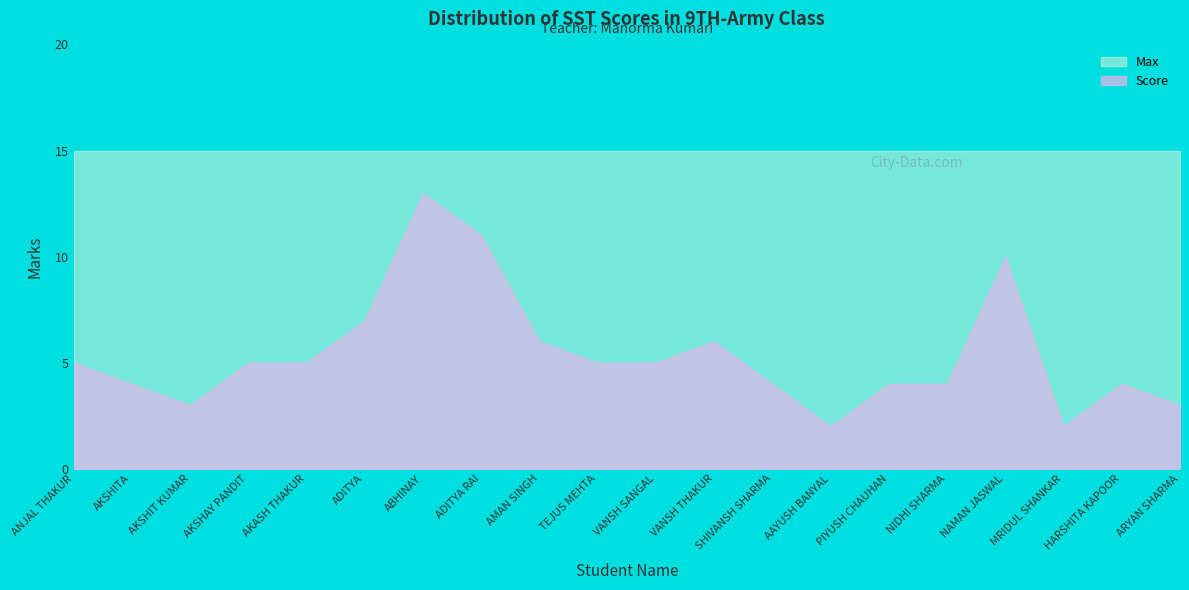

Reading left to right, list all the values displayed in this chart.

ANJAL THAKUR=5	AKSHITA=4	AKSHIT KUMAR=3	AKSHAY PANDIT=5	AKASH THAKUR=5	ADITYA=7	ABHINAY=13	ADITYA RAI=11	AMAN SINGH=6	TEJUS MEHTA=5	VANSH SANGAL=5	VANSH THAKUR=6	SHIVANSH SHARMA=4	AAYUSH BANYAL=2	PIYUSH CHAUHAN=4	NIDHI SHARMA=4	NAMAN JASWAL=10	MRIDUL SHANKAR=2	HARSHITA KAPOOR=4	ARYAN SHARMA=3